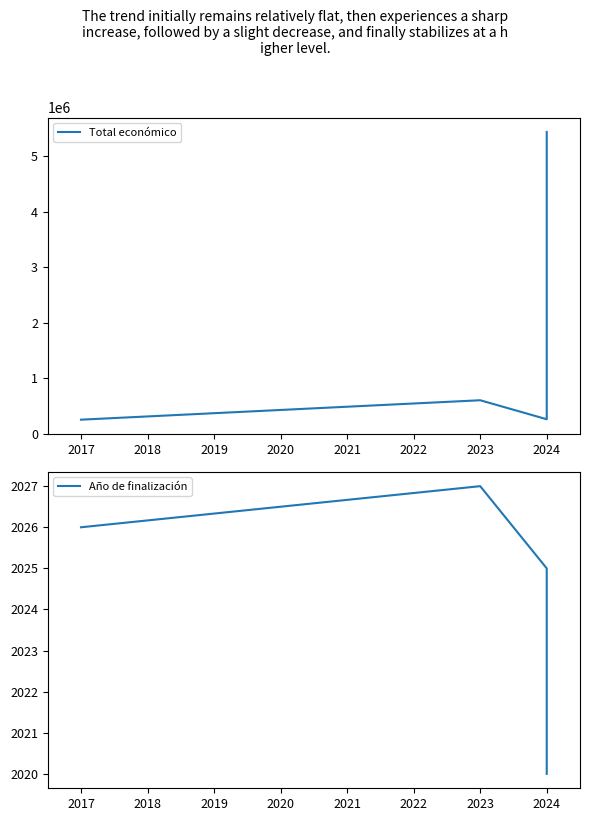

What is the value of the Año de finalización point at the 4th from the left?

2020